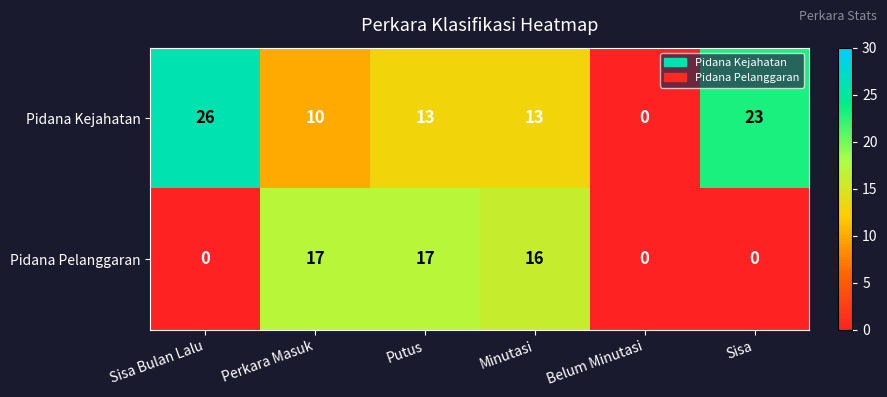

Which series has the largest range (max minus min)?

Pidana Kejahatan